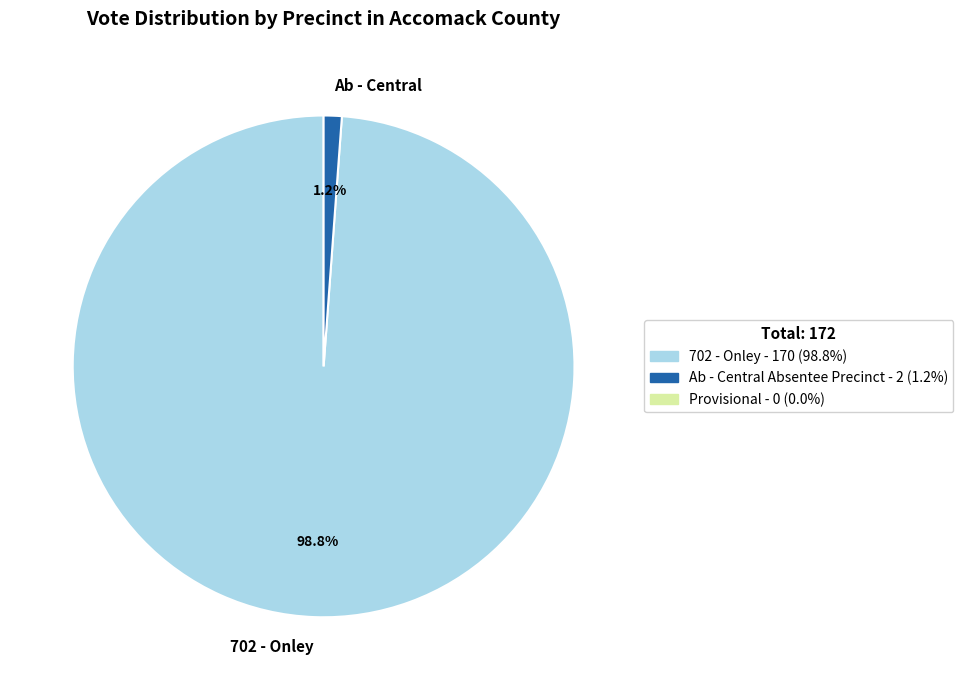

To the nearest percent, what is the average slice percentage?

50%